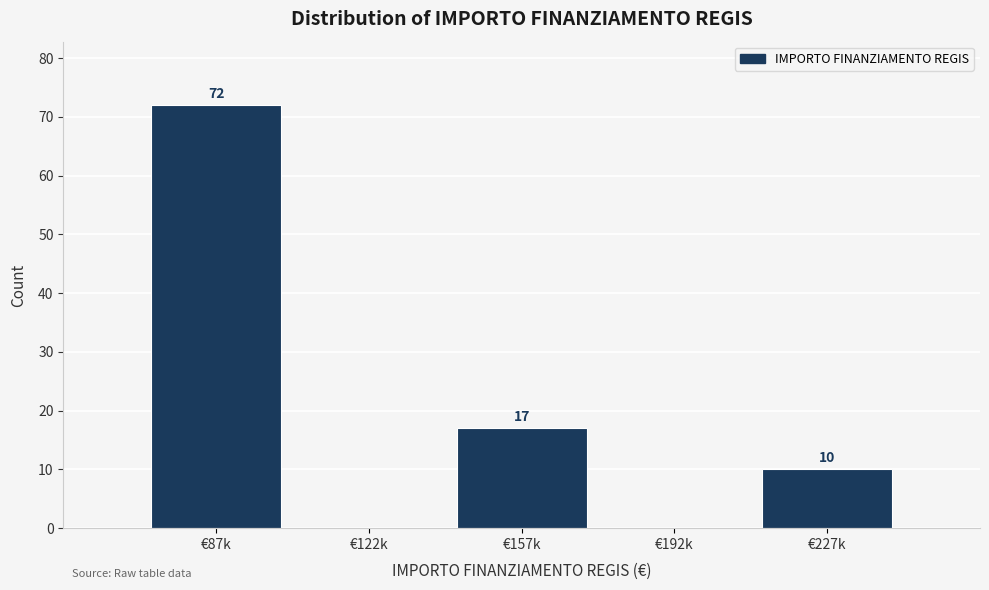

Reading left to right, extract all data points from this chart.

€87k=72	€122k=0	€157k=17	€192k=0	€227k=10